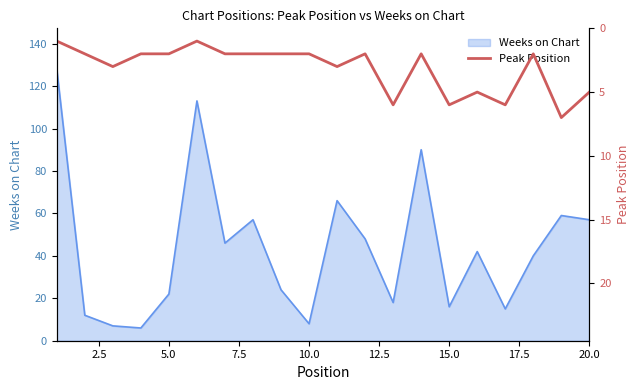

How many values are between 2 and 5?

14